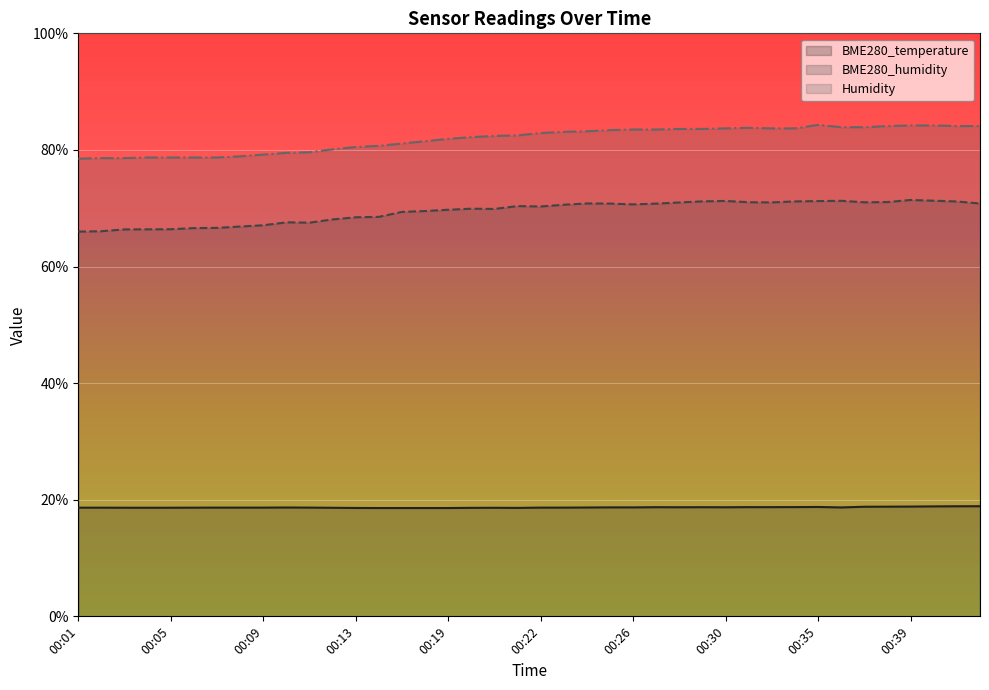

Reading left to right, what are all the values shown in this chart?

BME280_temperature: 18.6	18.6	18.6	18.6	18.6	18.6	18.6	18.6	18.6	18.7	18.6	18.6	18.6	18.6	18.6	18.6	18.6	18.6	18.6	18.6	18.6	18.6	18.7	18.7	18.7	18.7	18.7	18.7	18.7	18.7	18.7	18.7	18.8	18.7	18.8	18.8	18.8	18.9	18.9	18.9
BME280_humidity: 66.0	66.1	66.4	66.4	66.4	66.6	66.6	66.9	67.1	67.6	67.5	68.1	68.5	68.5	69.4	69.5	69.7	69.9	69.9	70.4	70.3	70.6	70.8	70.8	70.7	70.8	71.0	71.2	71.2	71.0	71.0	71.2	71.2	71.3	71.0	71.1	71.4	71.3	71.2	70.8
Humidity: 78.5	78.6	78.6	78.7	78.7	78.7	78.7	78.9	79.2	79.5	79.6	80.1	80.5	80.7	81.1	81.5	81.9	82.2	82.4	82.5	82.9	83.1	83.2	83.4	83.5	83.5	83.6	83.6	83.7	83.8	83.7	83.7	84.3	83.9	83.9	84.1	84.2	84.2	84.1	84.1